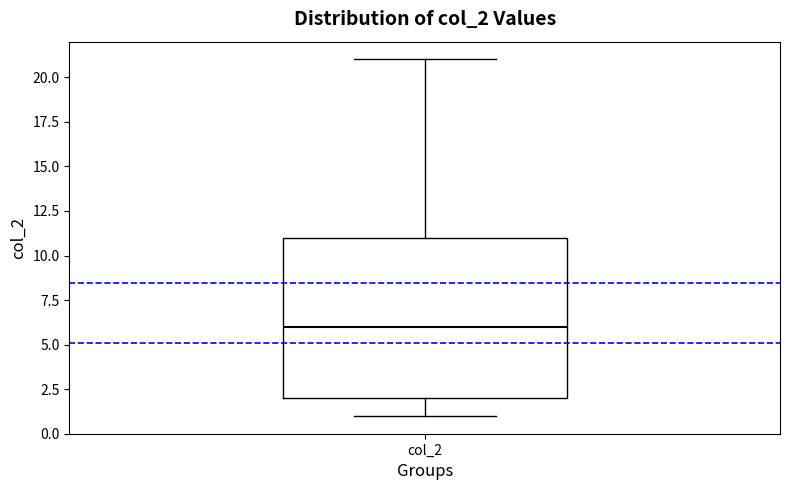

Transcribe this box plot: give where the median line is, the range the box spans, and where the two whiskers end, as read against the y-axis. The values are not printed on the chart, so give them approximately, as read against the axis.

median 6, box 2 to 11, whiskers 1 to 21